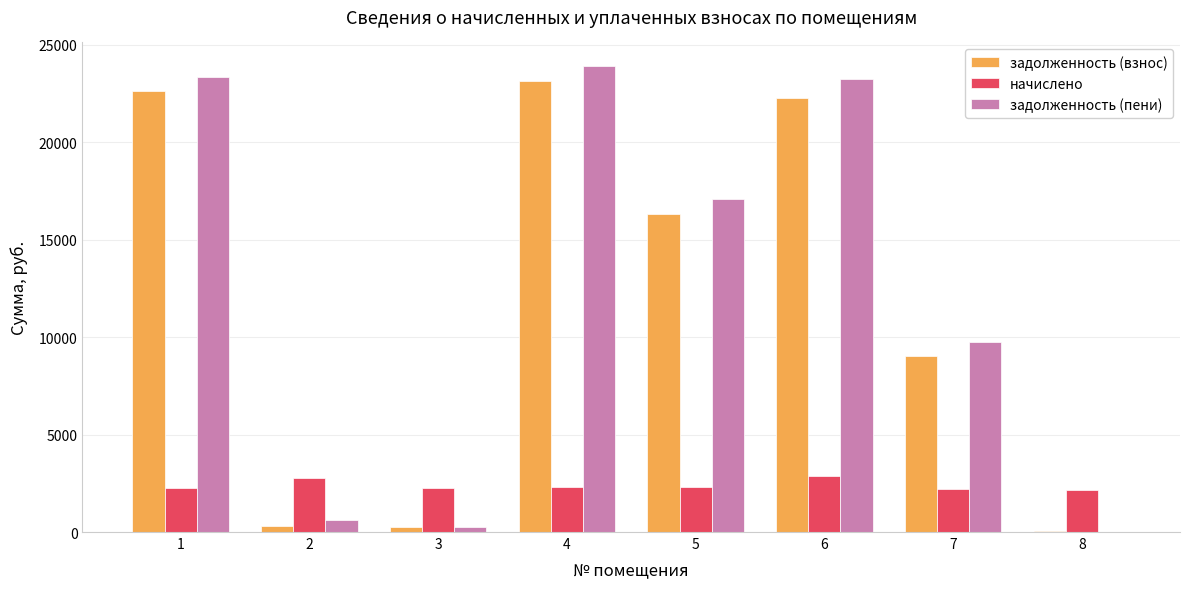

What is the difference between the задолженность (пени) values at 2 and 4?

23307.2